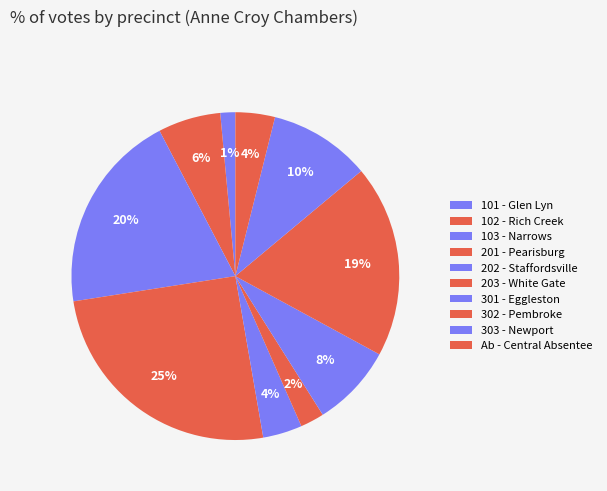

How many segments does this pie chart have?

10